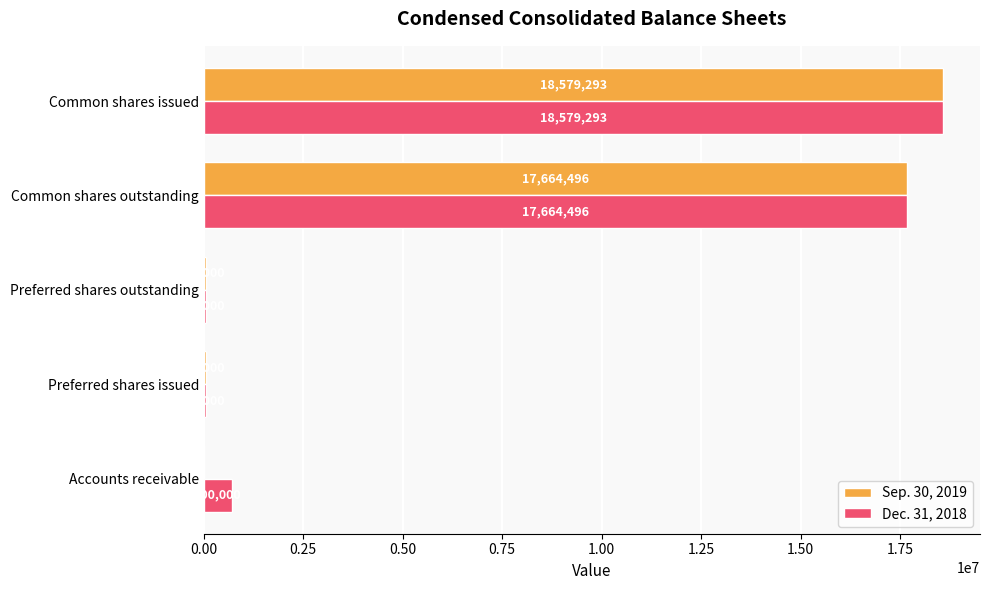

True or false: Dec. 31, 2018 has a value of 700000 at Accounts receivable.

True